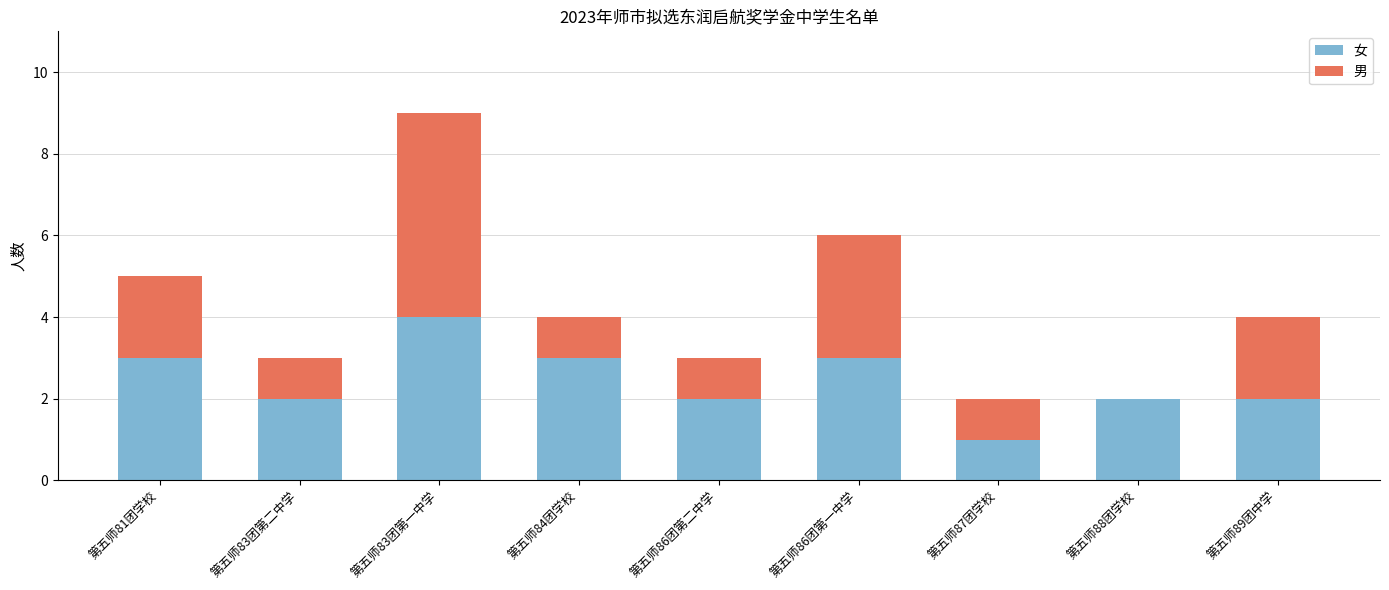

Does the chart contain stacked bars?

Yes